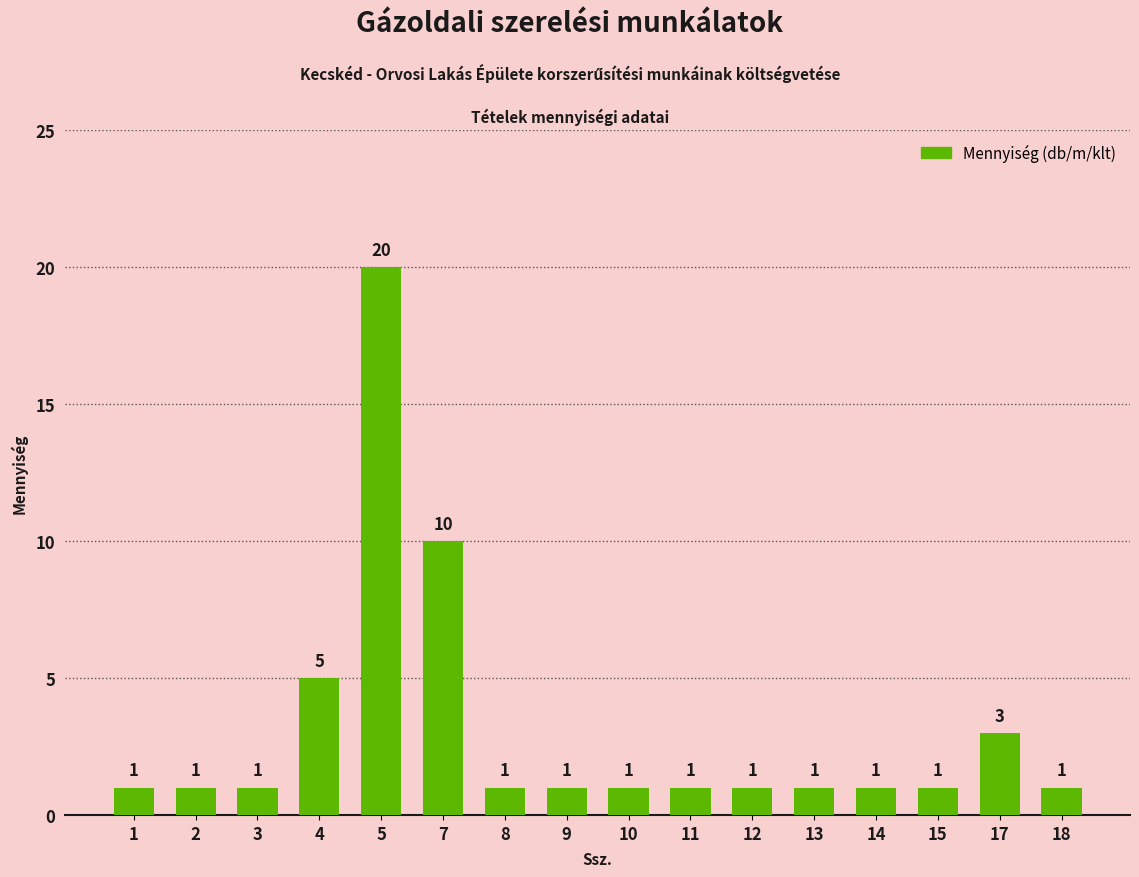

Reading right to left, what are all the values shown in this chart?

18=1	17=3	15=1	14=1	13=1	12=1	11=1	10=1	9=1	8=1	7=10	5=20	4=5	3=1	2=1	1=1